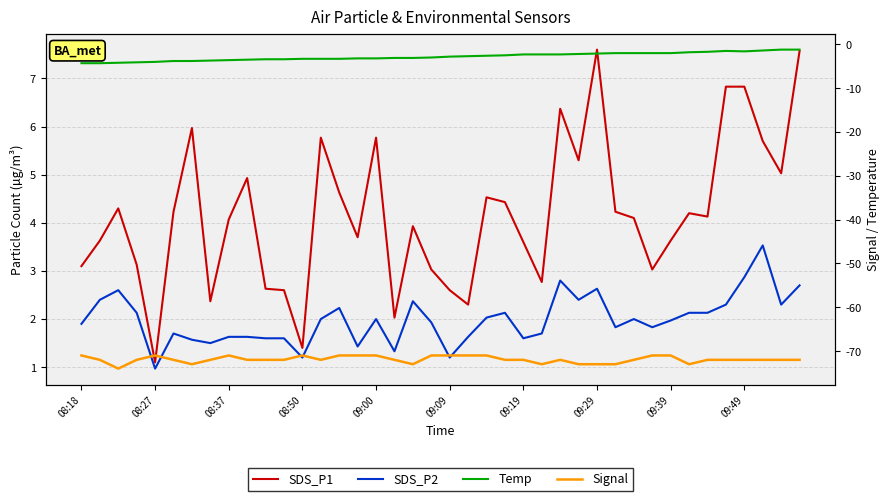

What is the sum of all SDS_P1 values?

167.1